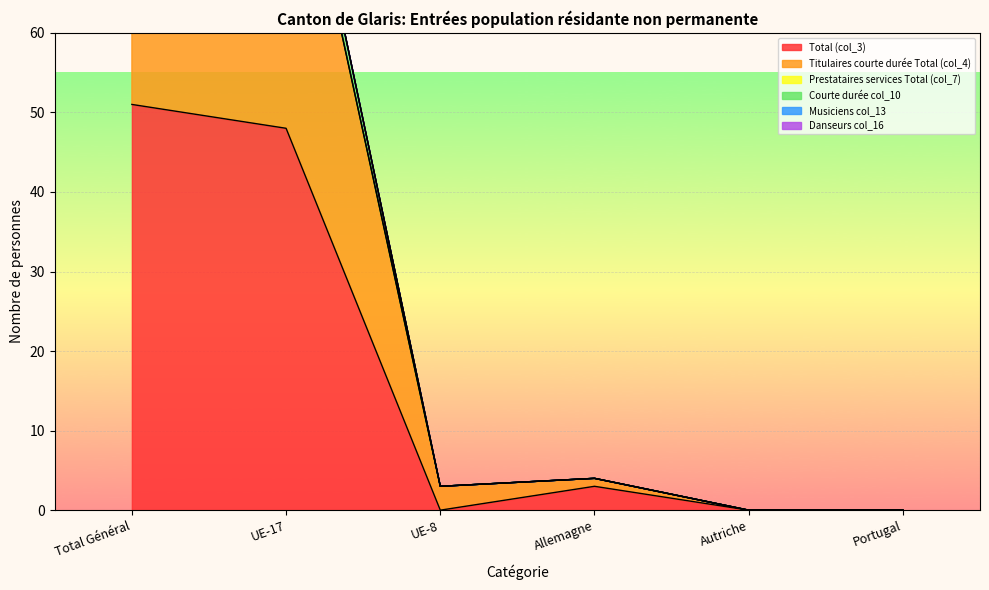

True or false: Titulaires courte durée Total (col_4) and Courte durée col_10 cross at least once.

False